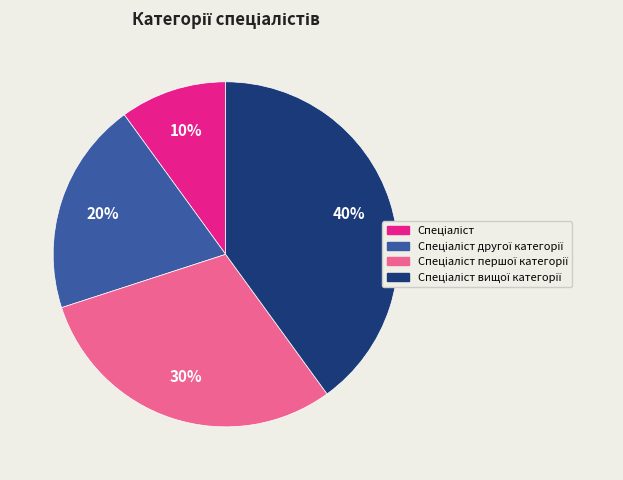

To the nearest percent, what is the difference between the largest and smallest slice percentages?

30%